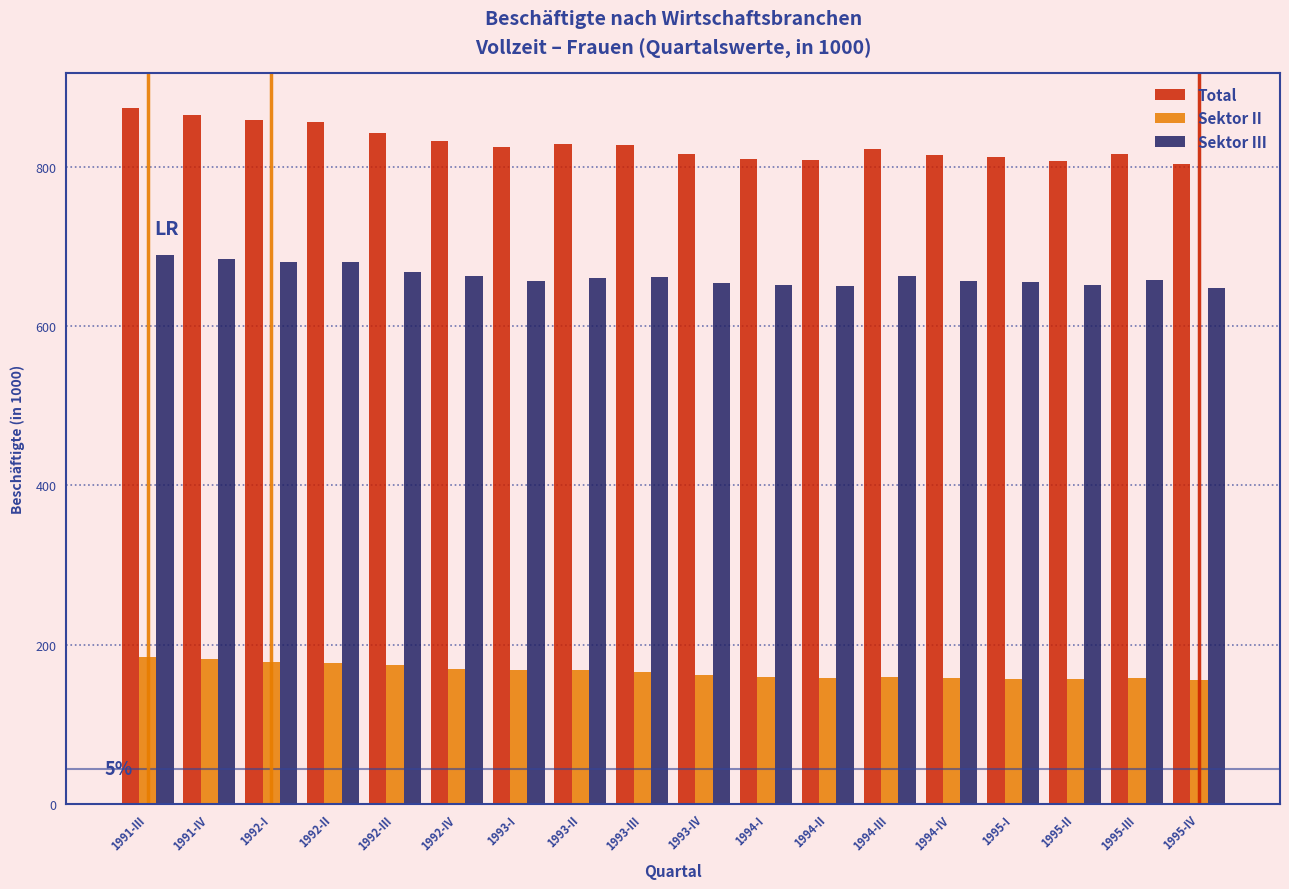

Rank the series at 1993-III from highest to lowest value.

Total, Sektor III, Sektor II